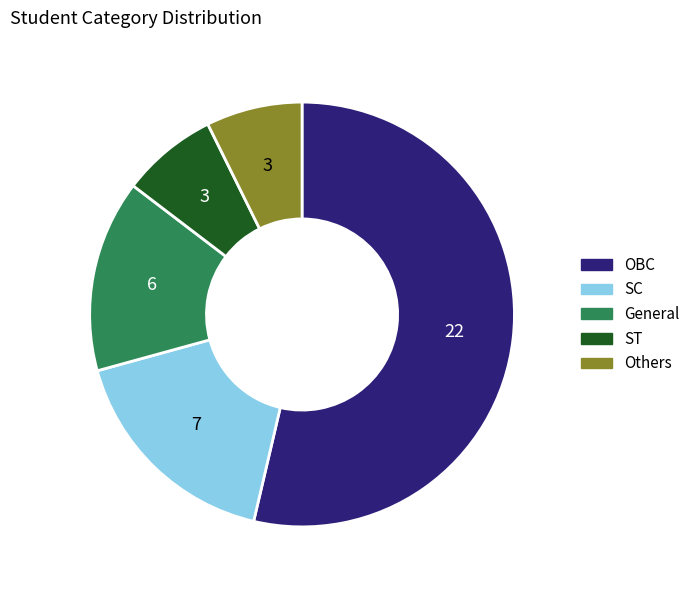

Which slice is the largest?

OBC